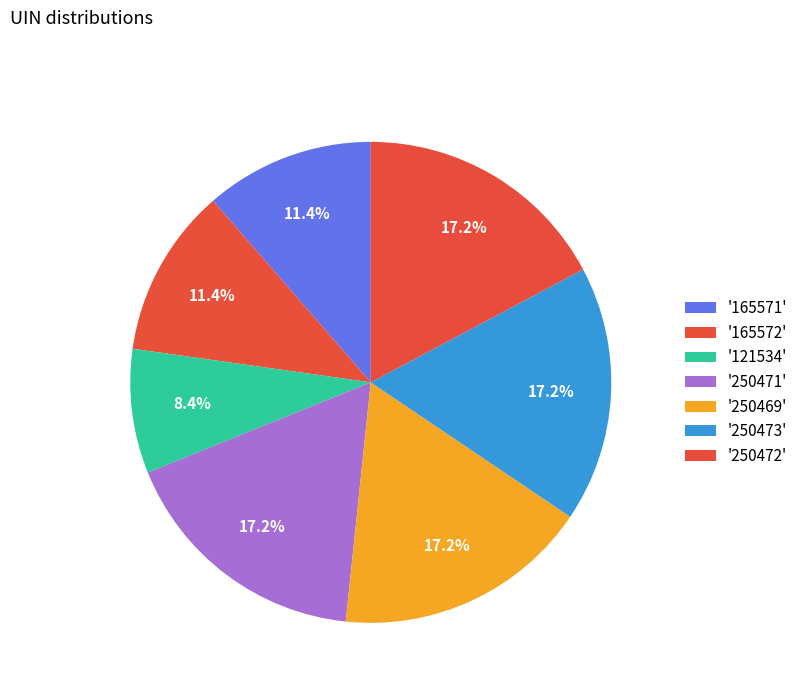

How many slices are in this pie chart?

7